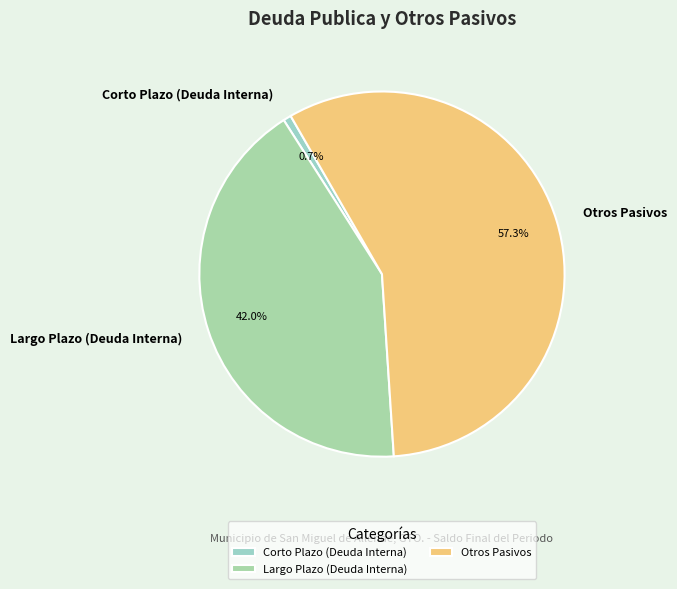

Does any single category account for the majority?

Yes